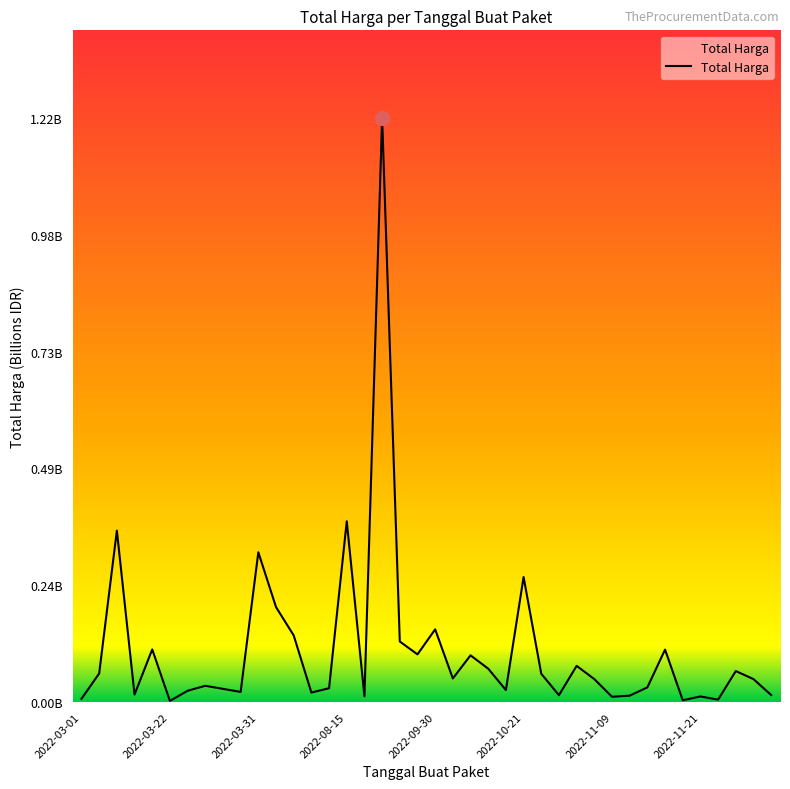

Does the chart display data point markers on the line(s)?

No